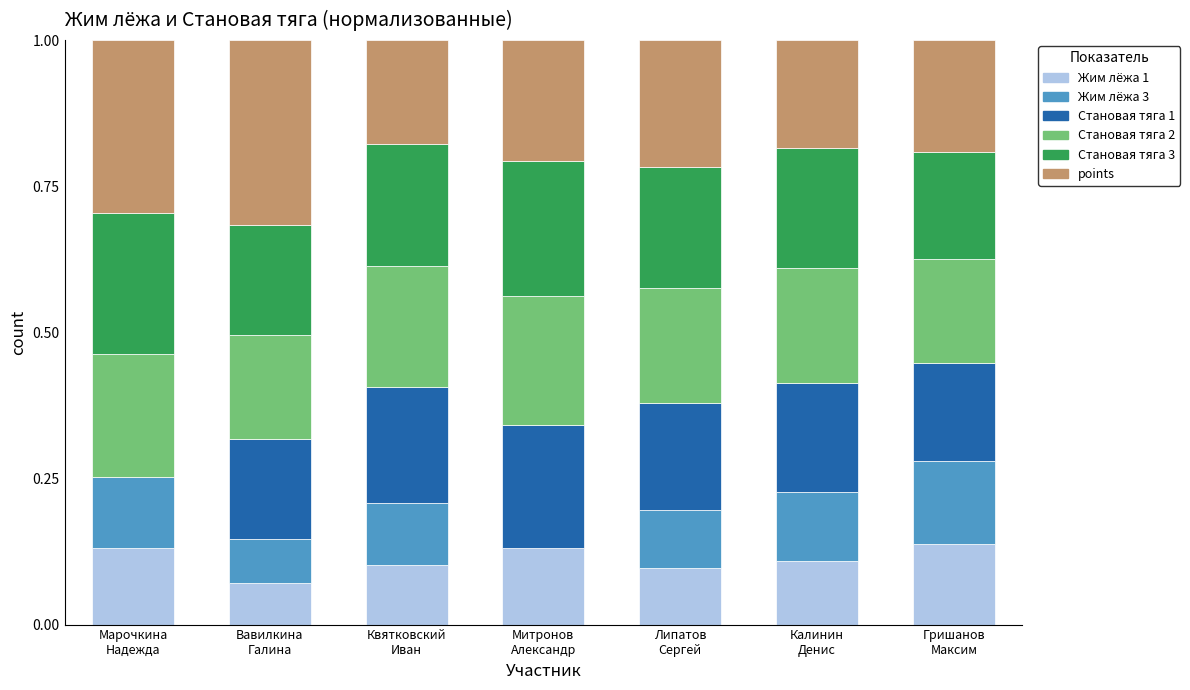

Are the bars grouped side by side (vs. stacked)?

No